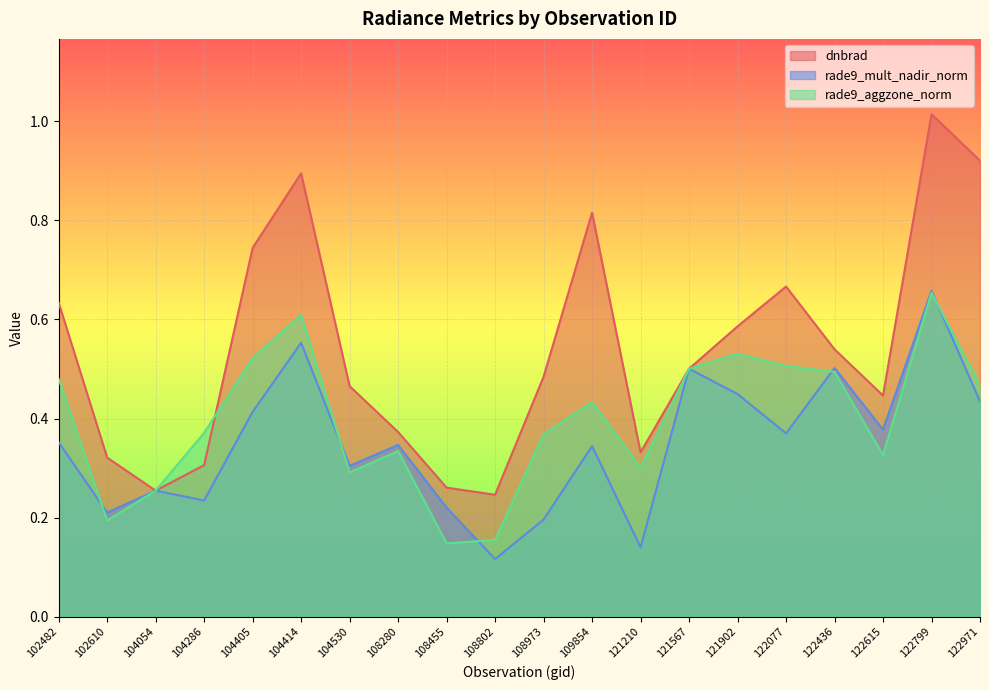

Which label corresponds to the largest value in the chart?

122799